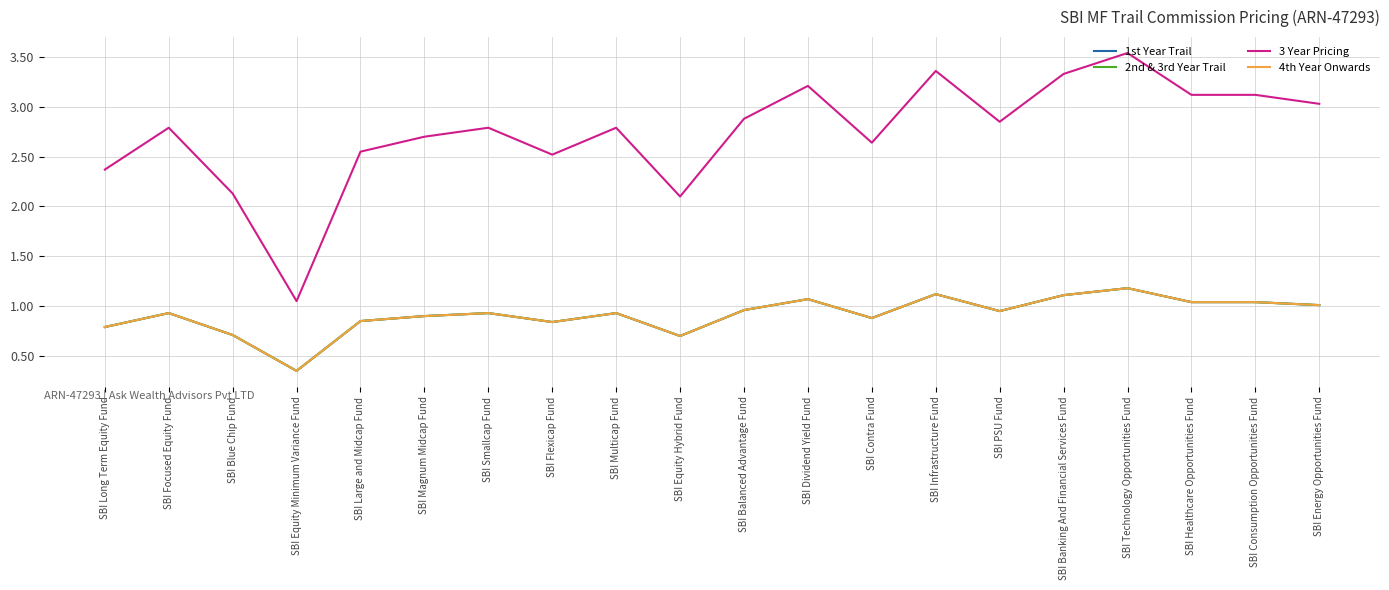

Does the chart display data point markers on the line(s)?

No